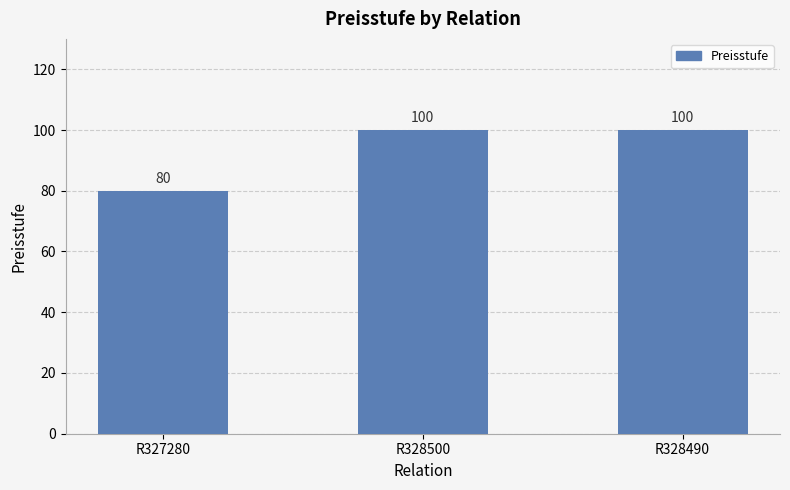

Approximately how many times larger is the value at R327280 compared to R328500?

0.8